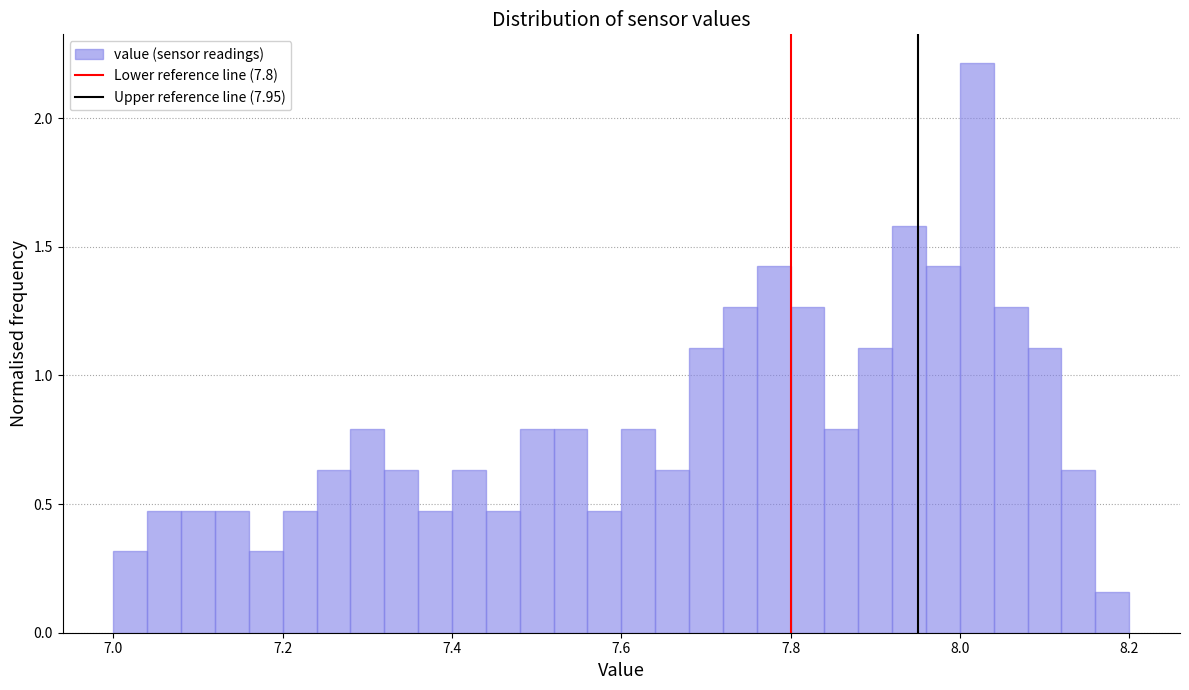

Around what value on the x-axis is the tallest bar? Give the approximate position of its centre, as read against the axis.

8.02